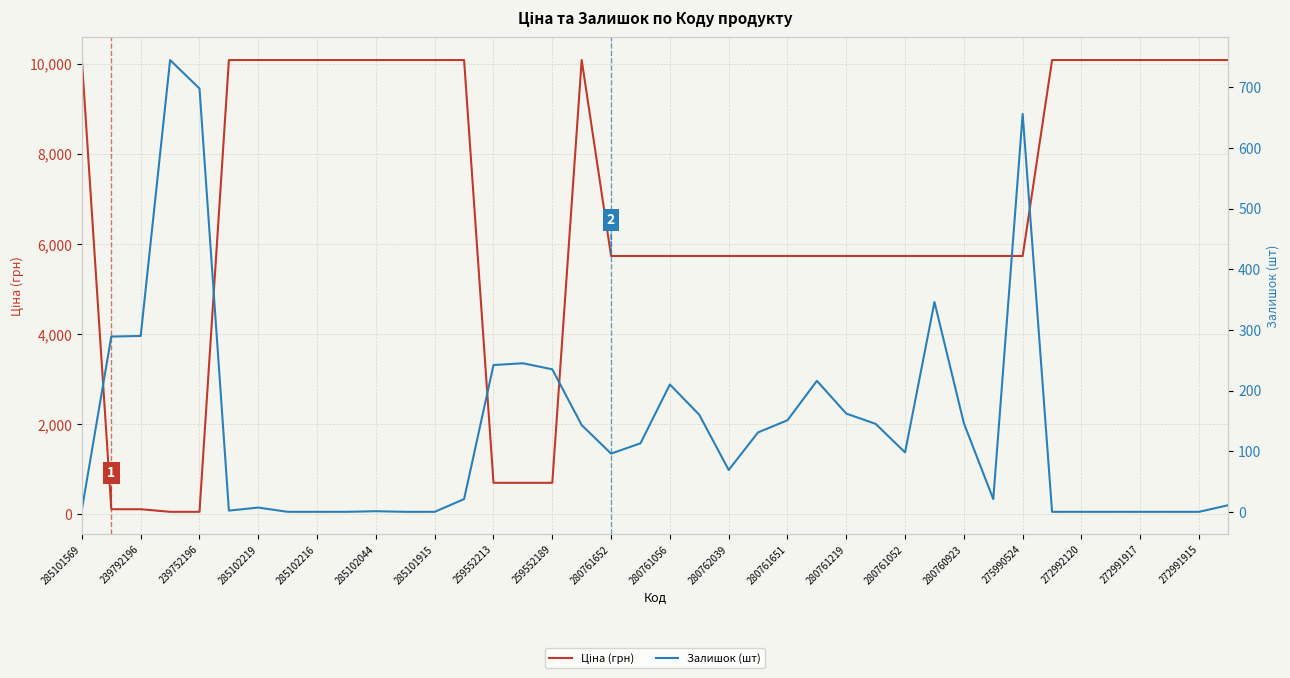

Which series has the largest total across all categories?

Ціна (грн)